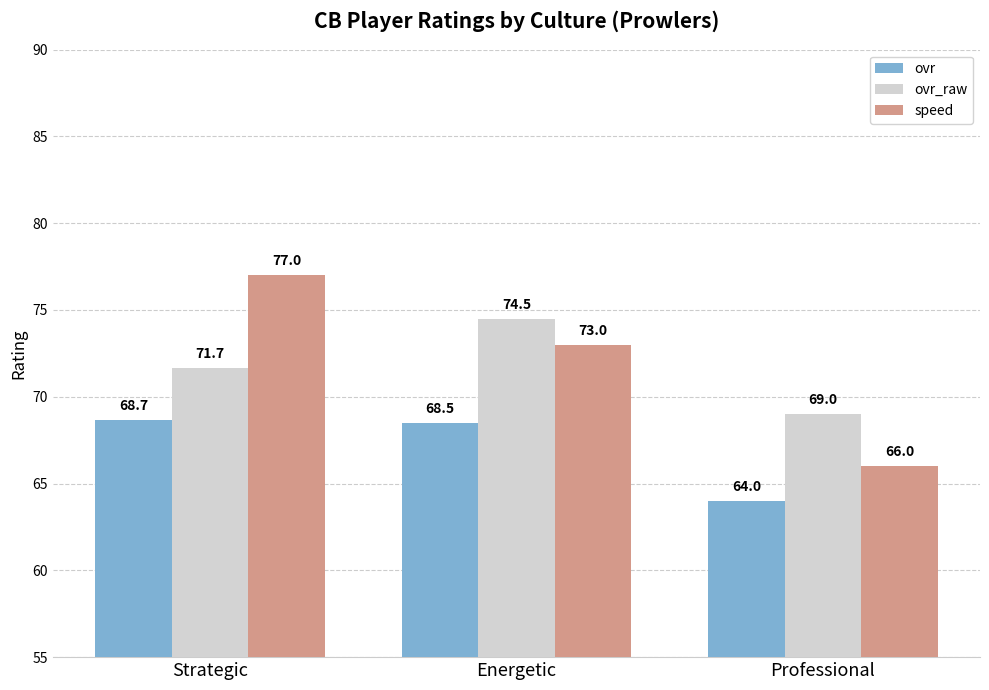

The ovr_raw series shows 101.5 at Professional. True or false?

False